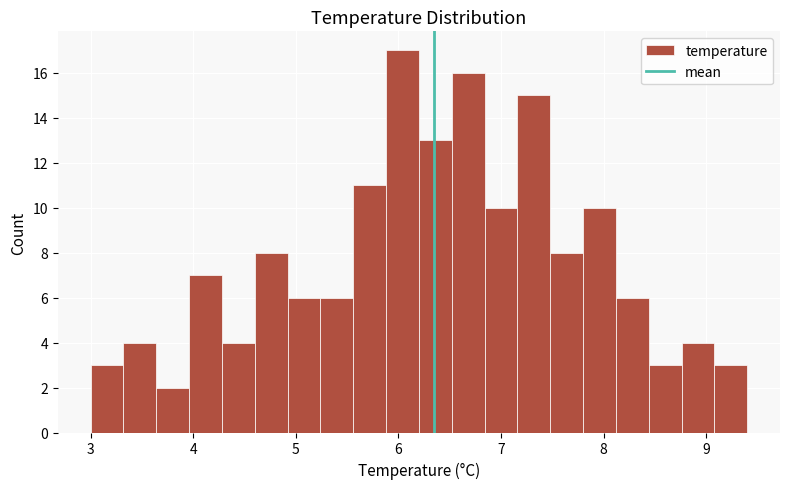

Around what value on the x-axis is the tallest bar? Give the approximate position of its centre, as read against the axis.

6.0